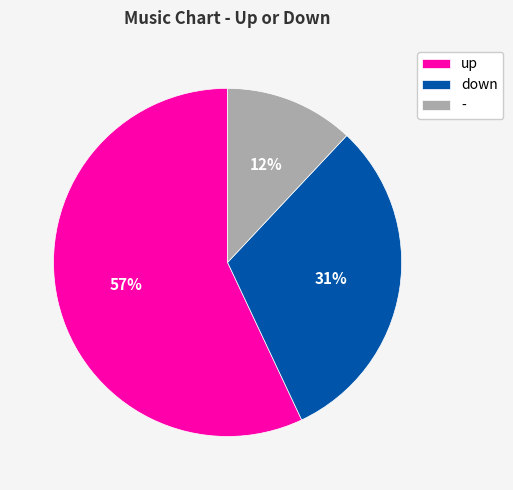

To the nearest percent, what is the difference between the largest and smallest slice percentages?

45%